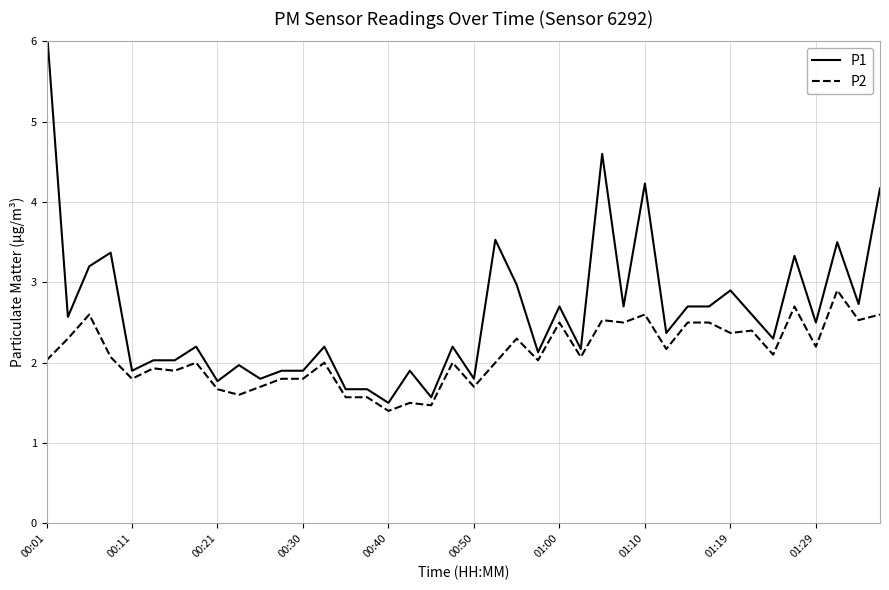

True or false: P2 and P1 cross at least once.

False